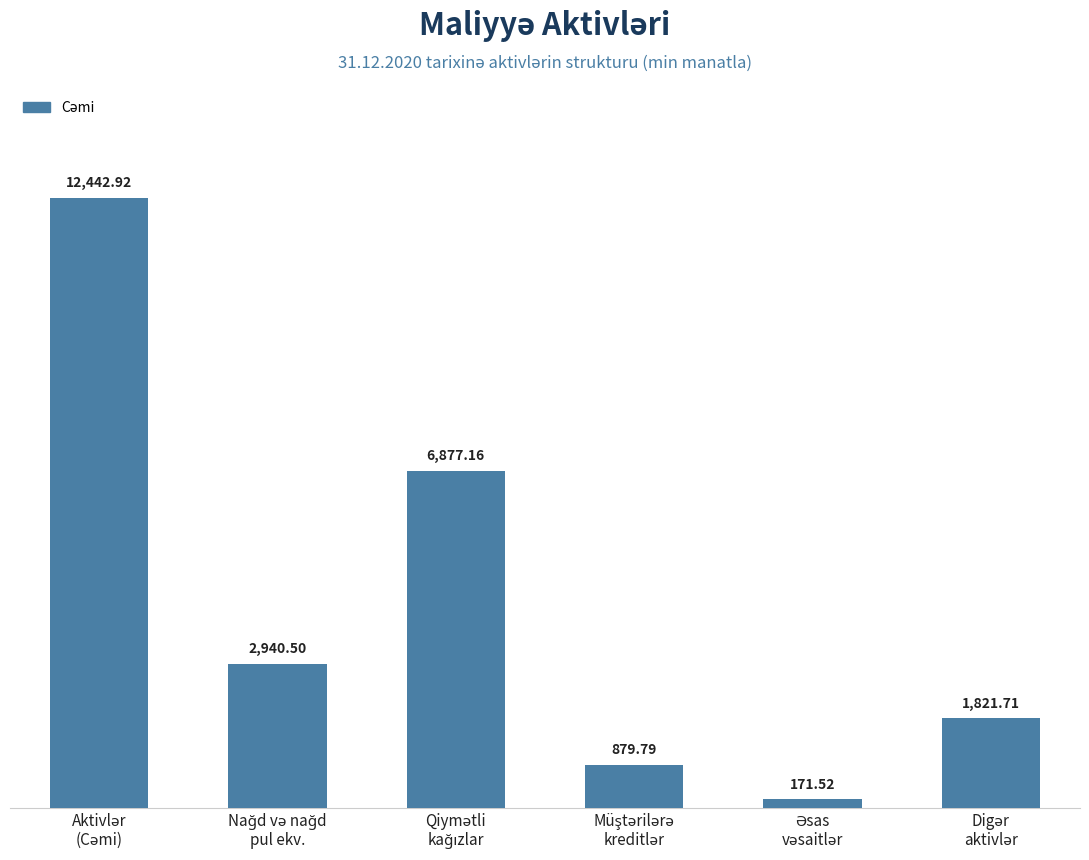

Count the number of categories in the chart.

6